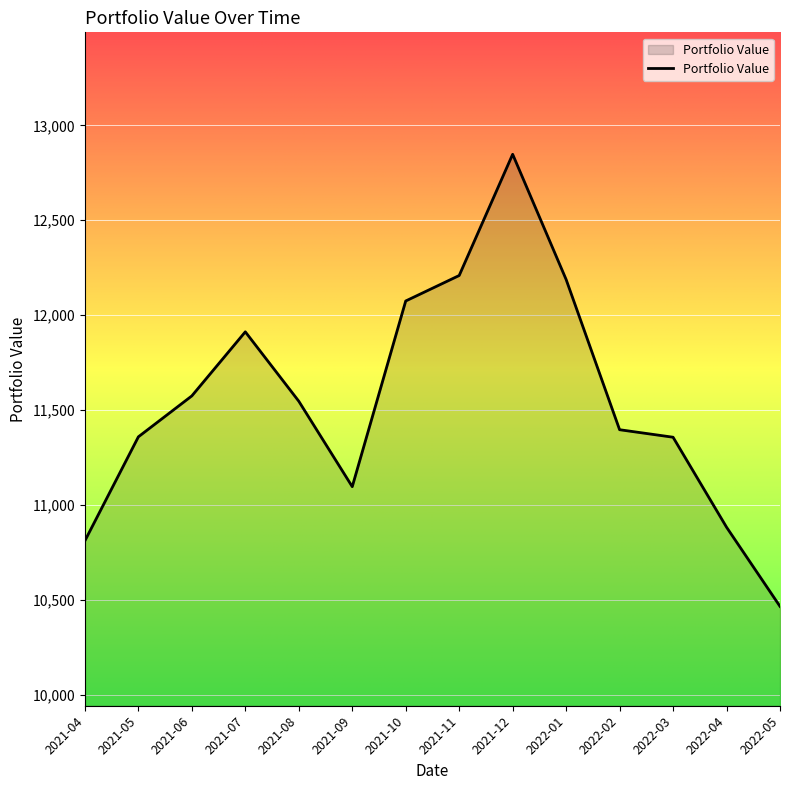

What is the average value?

11551.7